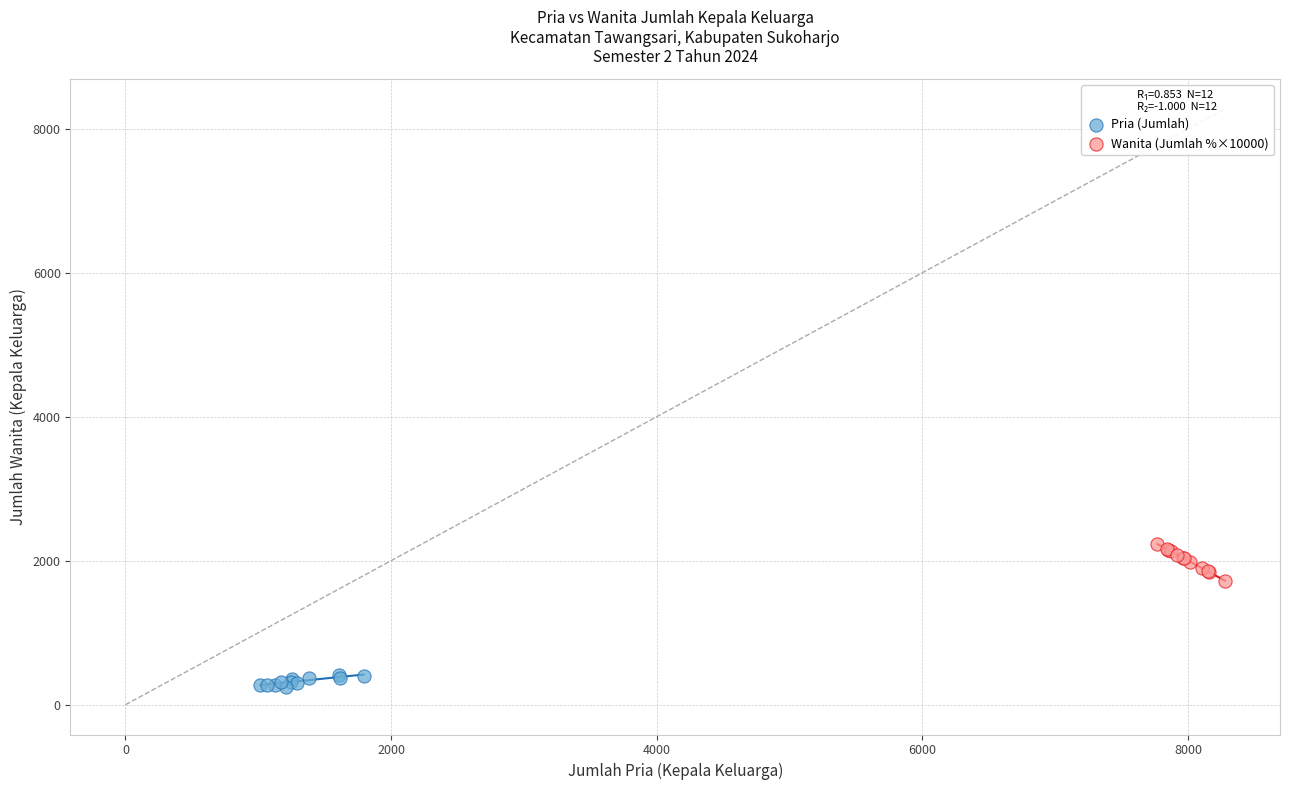

Which series has the largest Y range (max minus min)?

Wanita (Jumlah %×10000)